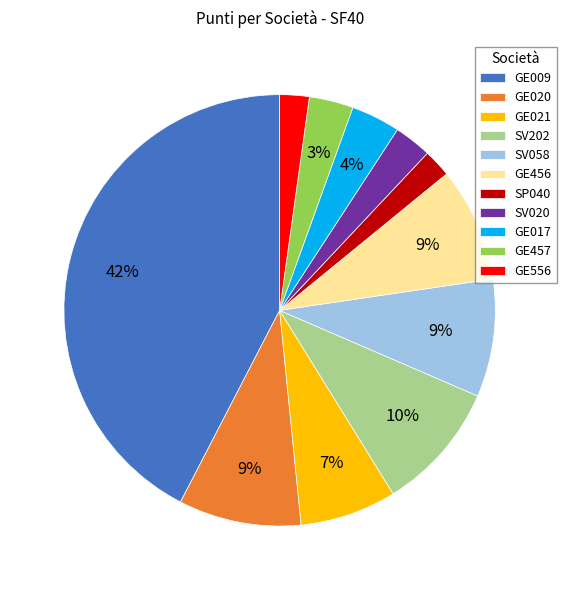

What percentage is the GE456 slice, to the nearest percent?

9%